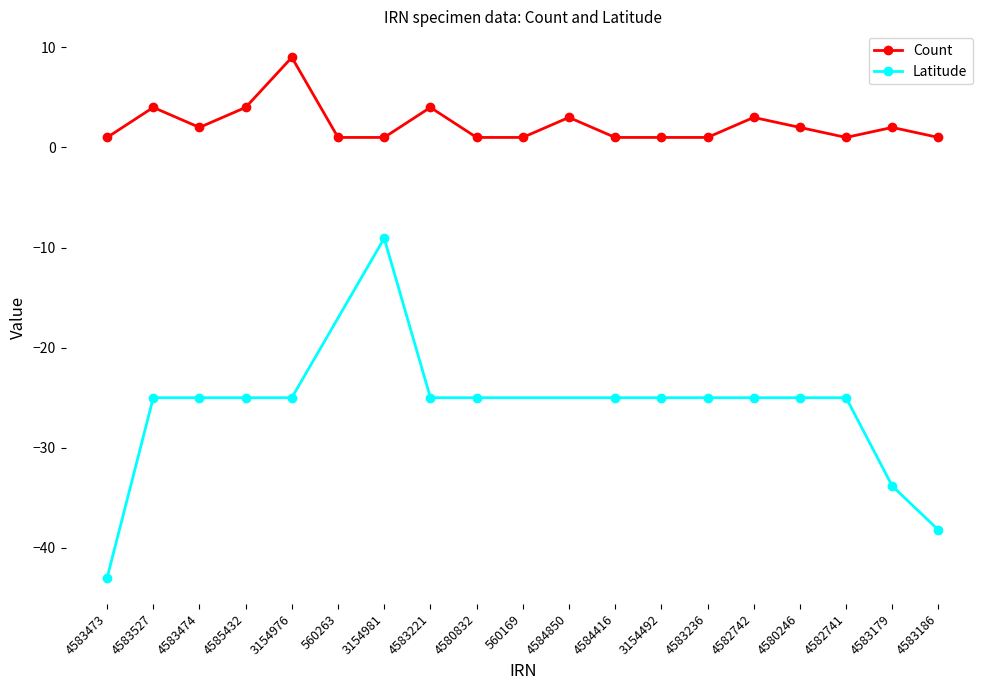

Reading left to right, transcribe all the data shown in this chart.

4583473=1	4583527=4	4583474=2	4585432=4	3154976=9	560263=1	3154981=1	4583221=4	4580832=1	560169=1	4584850=3	4584416=1	3154492=1	4583236=1	4582742=3	4580246=2	4582741=1	4583179=2	4583186=1